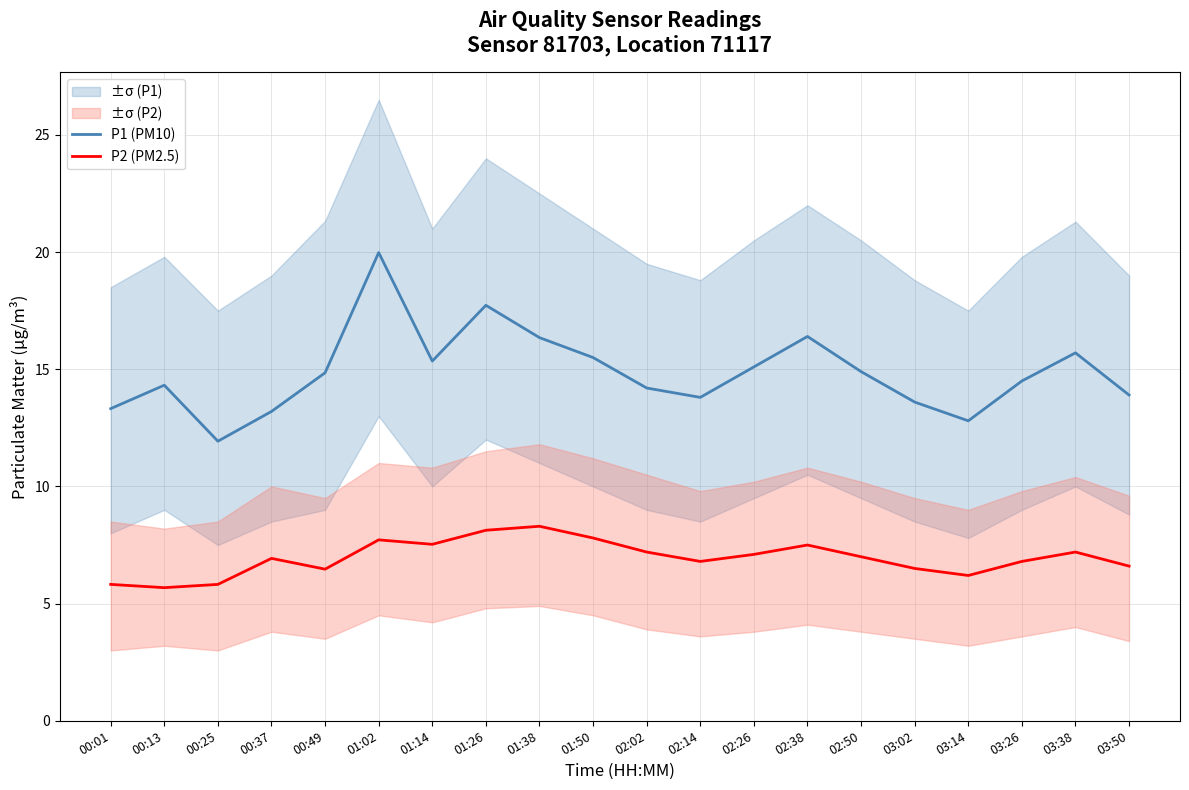

What is the difference between the maximum and minimum values in the P2 (PM2.5) series?

2.6